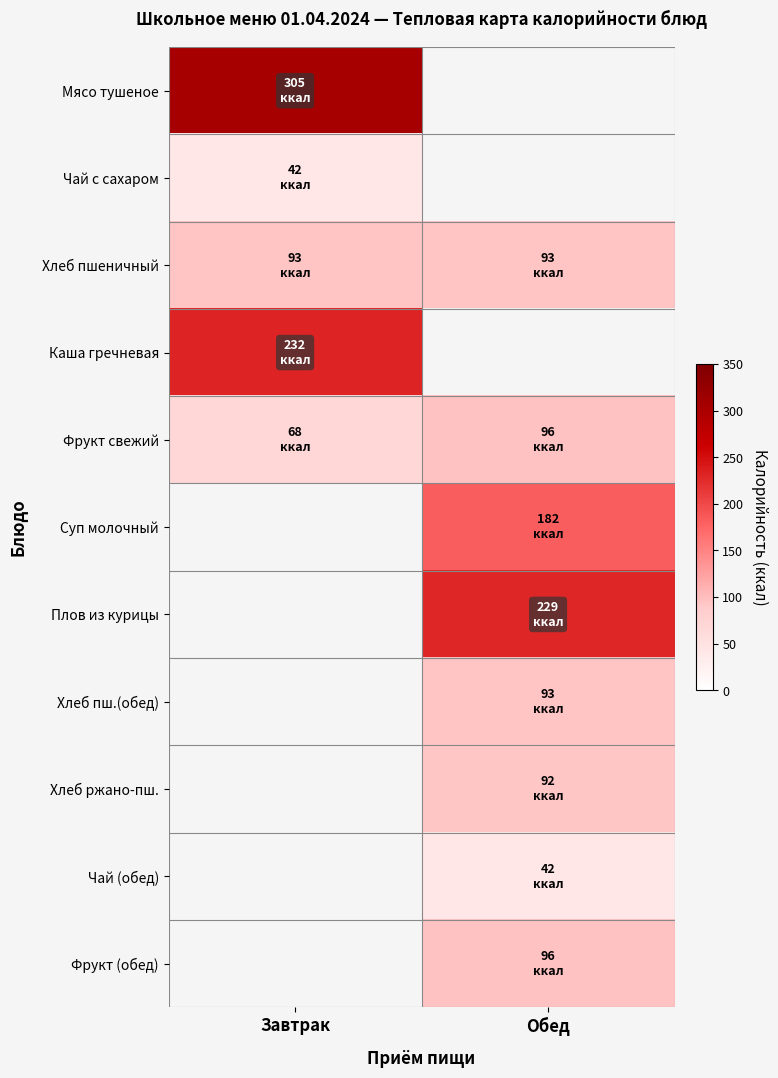

The Суп молочный series shows 274.6 at Обед. True or false?

False